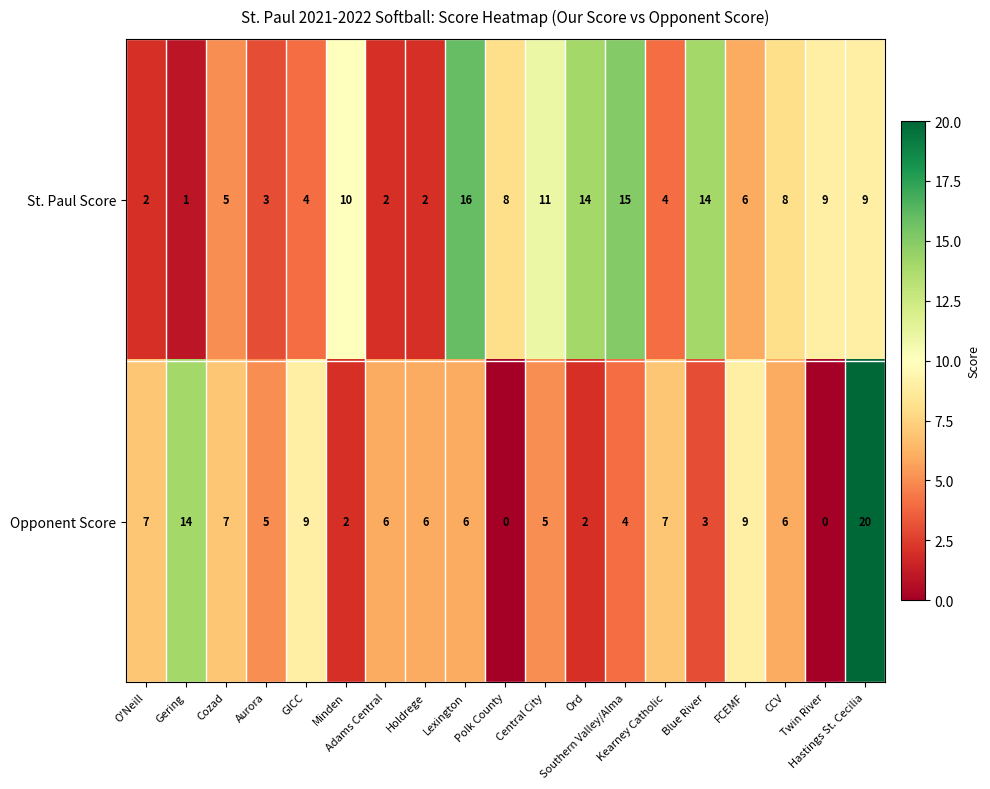

What is the sum of all Opponent Score values?

118